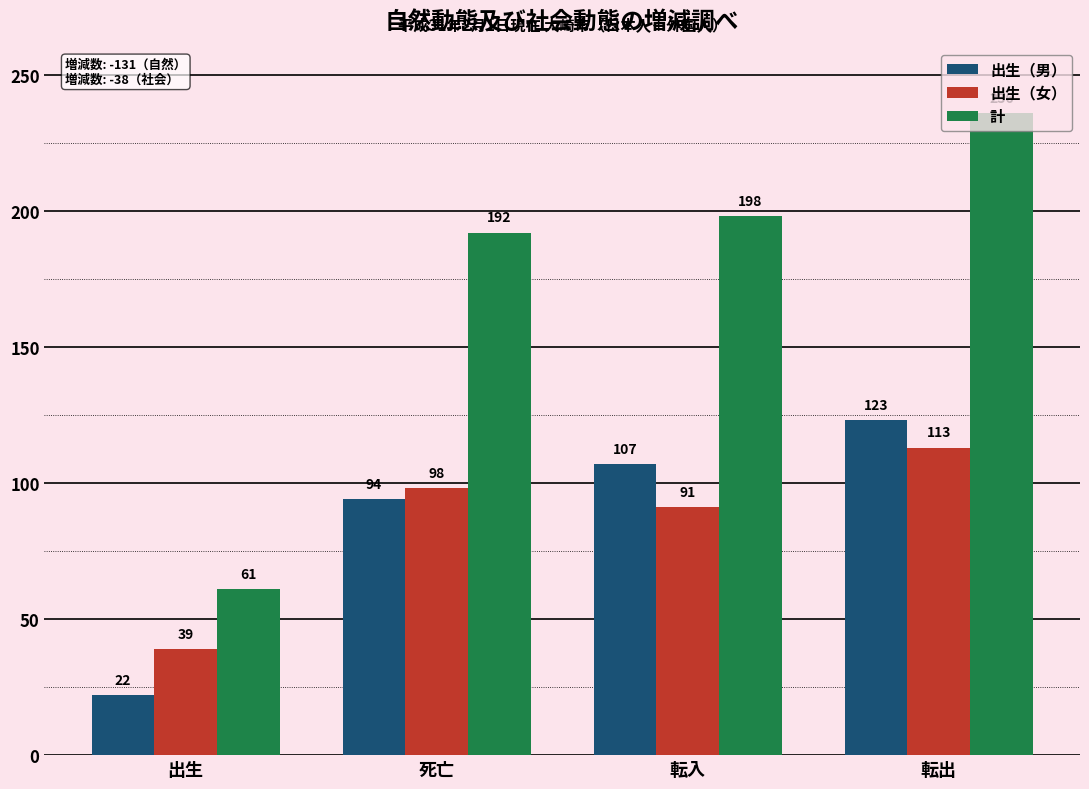

List the series in order of their peak value, lowest first.

出生（女）, 出生（男）, 計